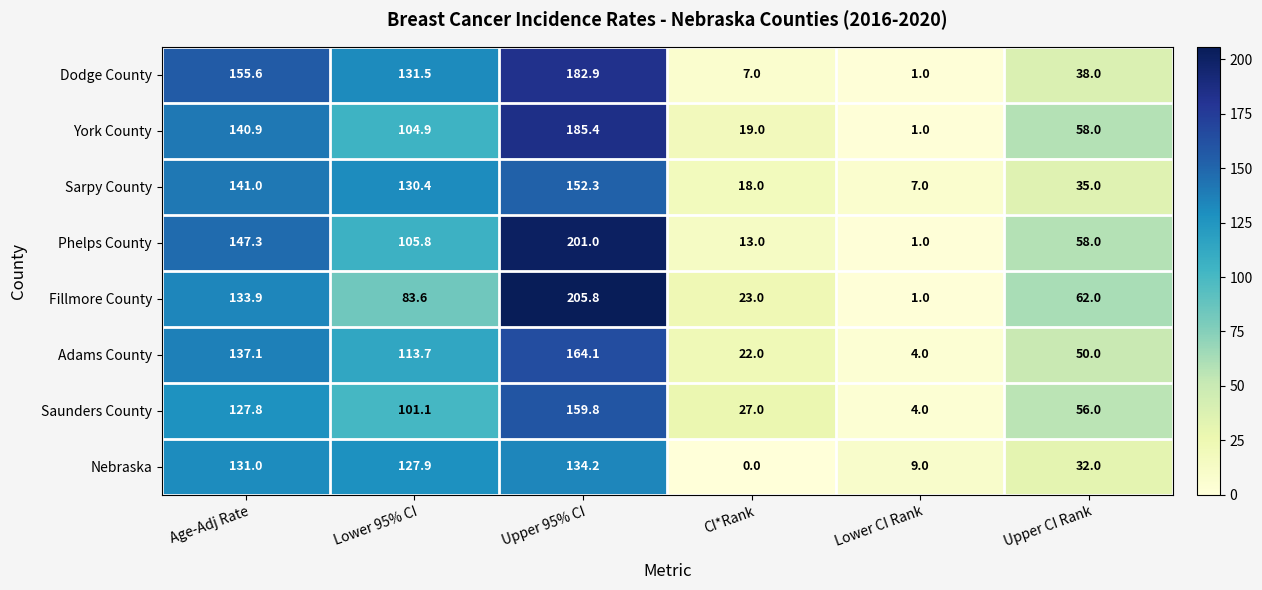

At which category is the sum across all series the highest?

Upper 95% CI